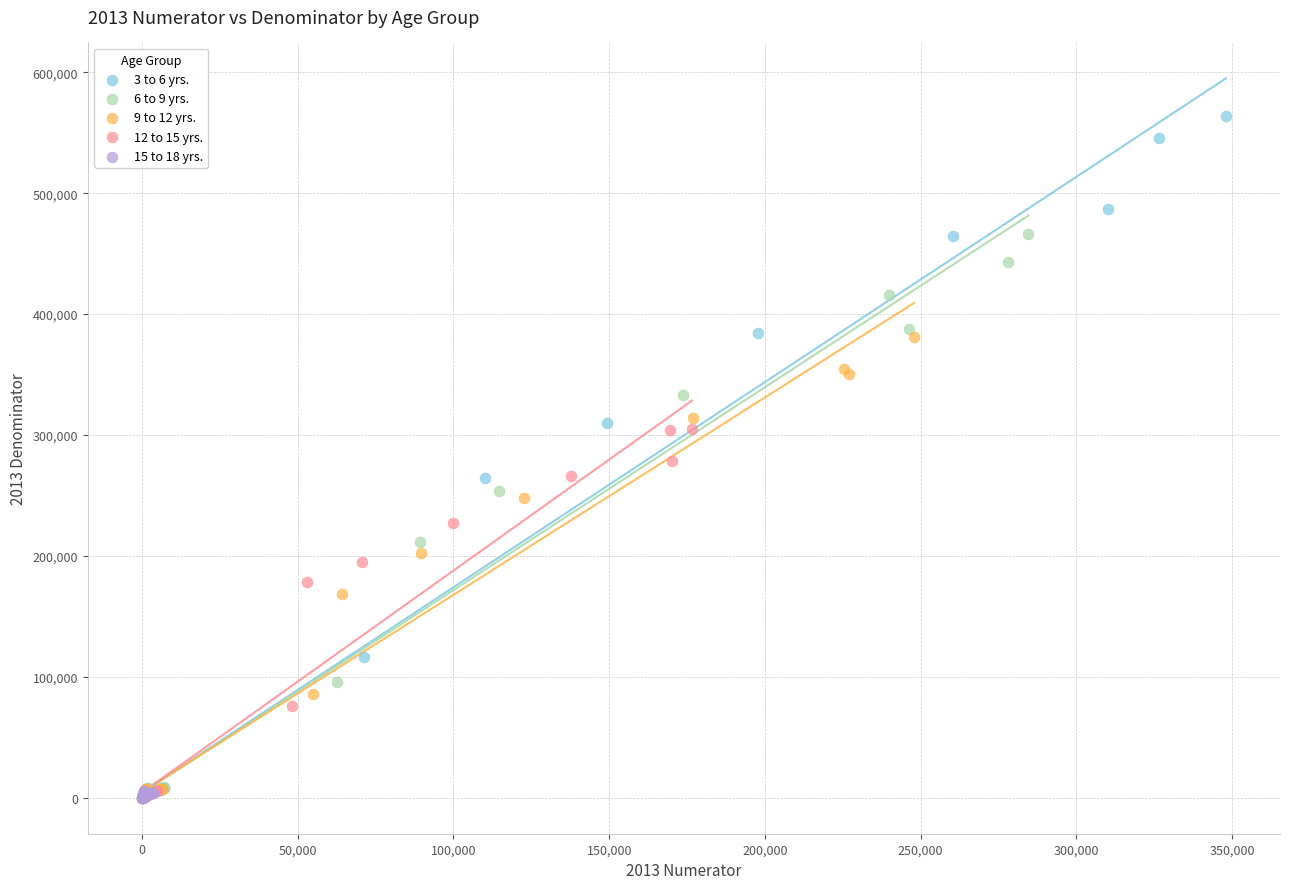

Which series reaches the maximum Y coordinate?

3 to 6 yrs.